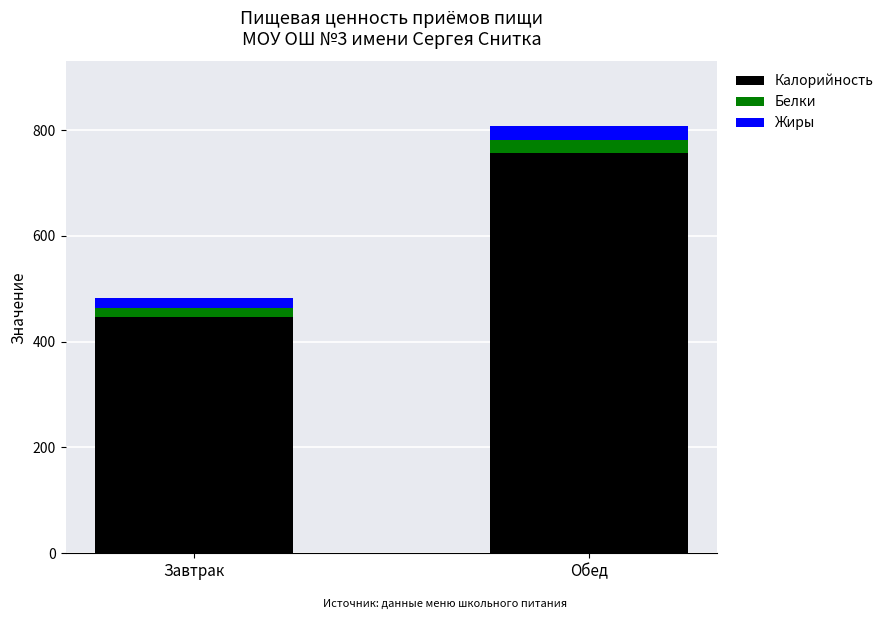

Reading left to right, what are the values for Калорийность?

Завтрак=446.7	Обед=756.3